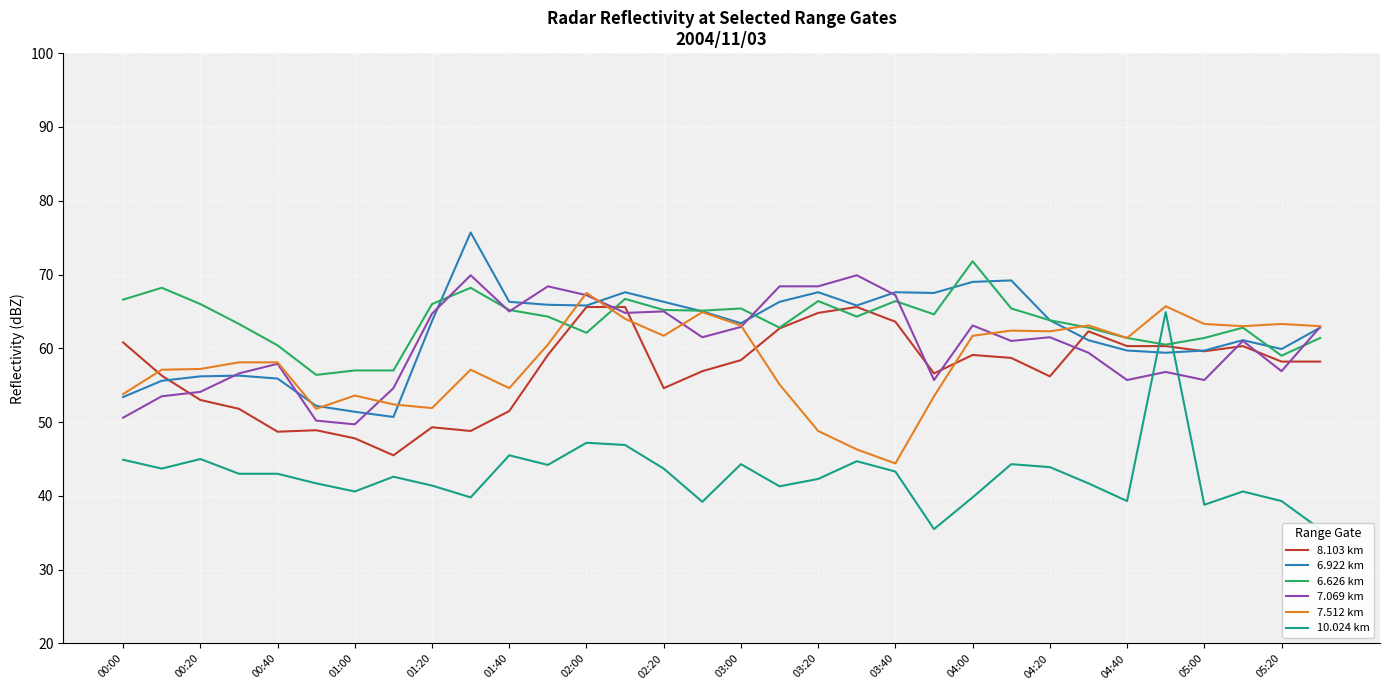

Is the value of 8.103 km at 04:00 greater than the value of 6.922 km at 01:00?

Yes